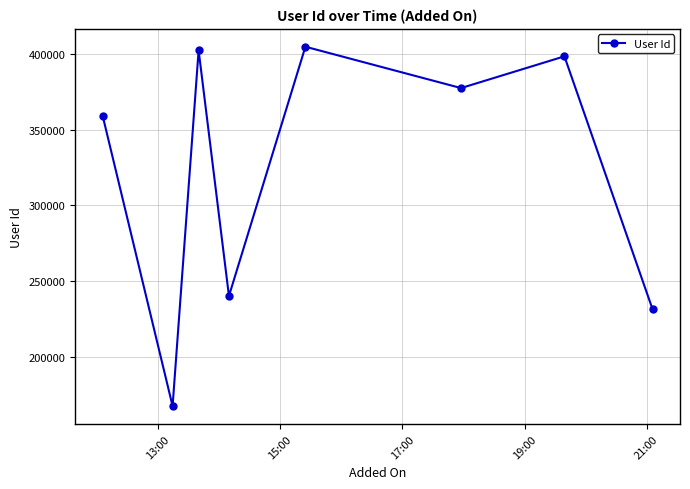

How many points are lower than both their immediate neighbors (excluding endpoints)?

3